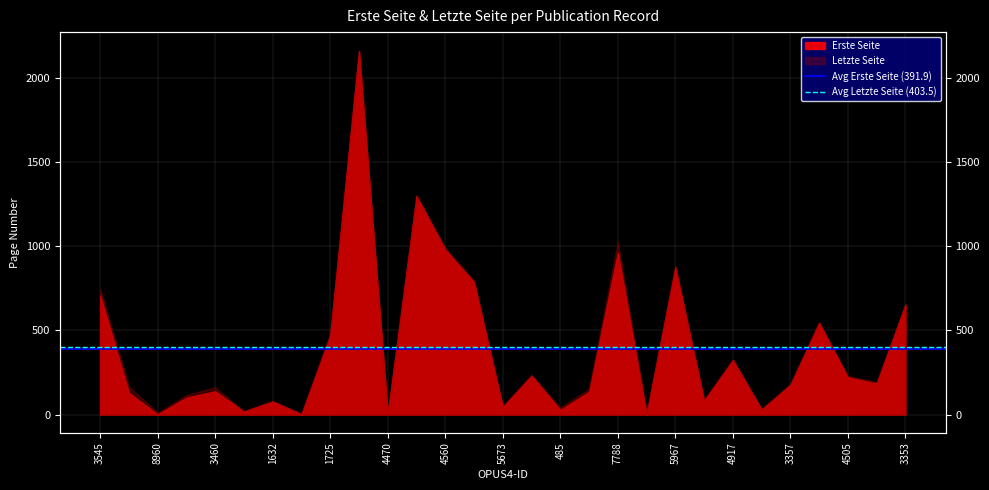

The value of Avg Erste Seite (391.9) at 8960 is 391.9. True or false?

True